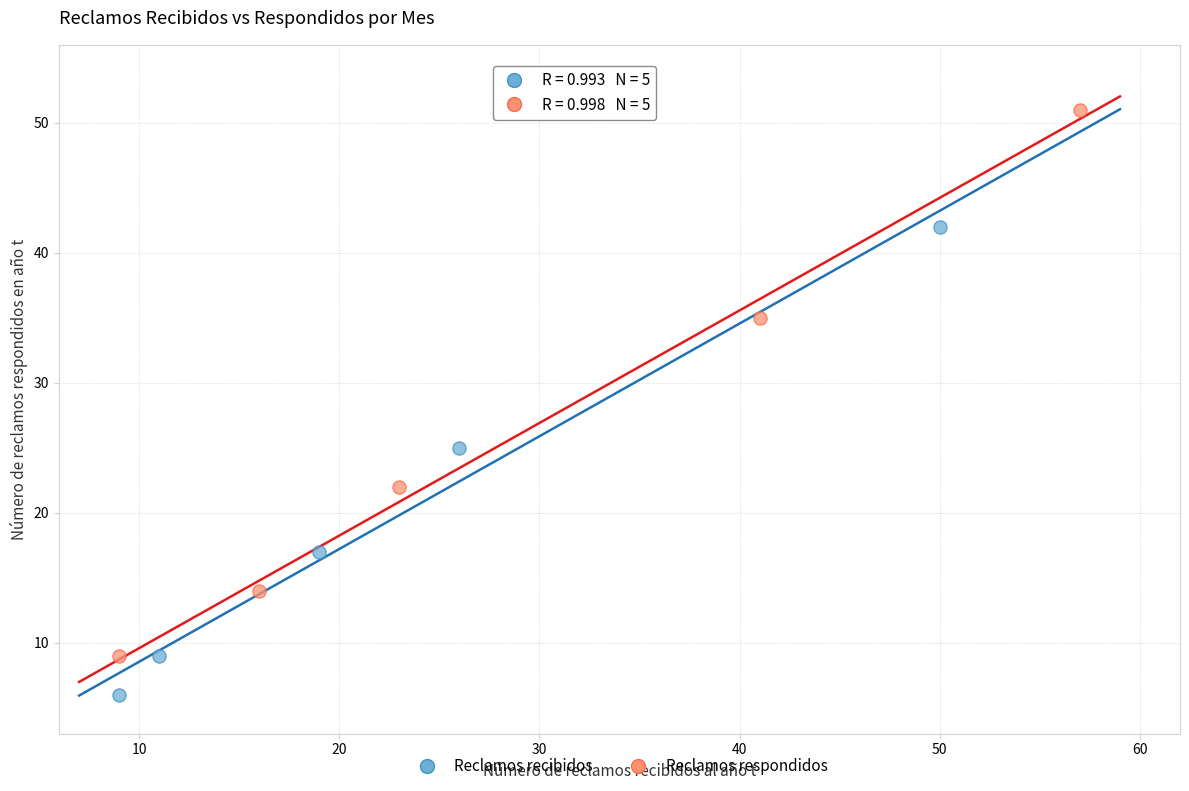

Which series reaches the minimum Y coordinate?

Reclamos recibidos